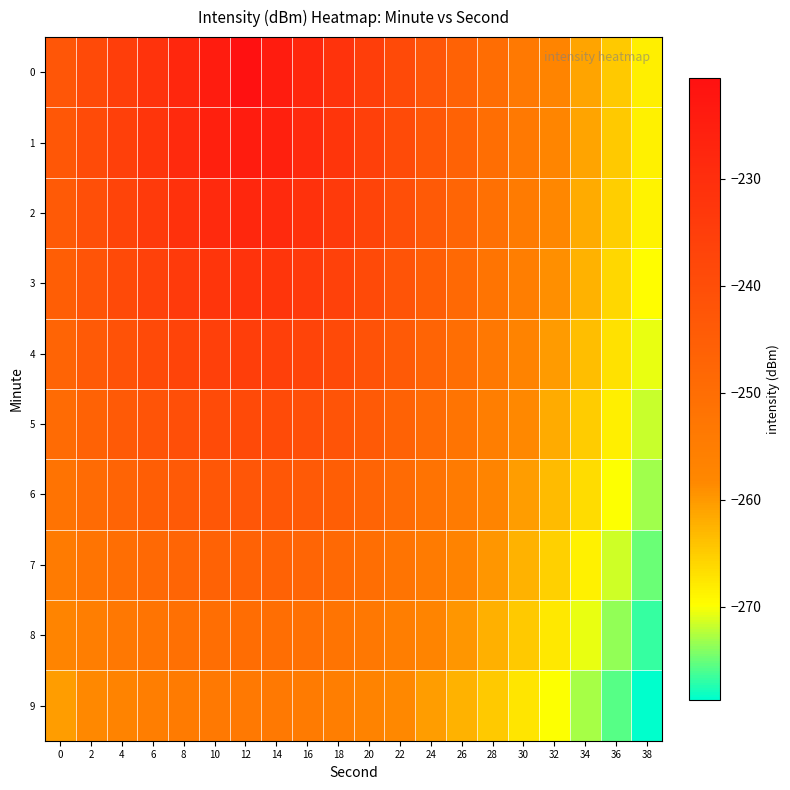

What is the spread (max minus min) of values at 24?

17.7